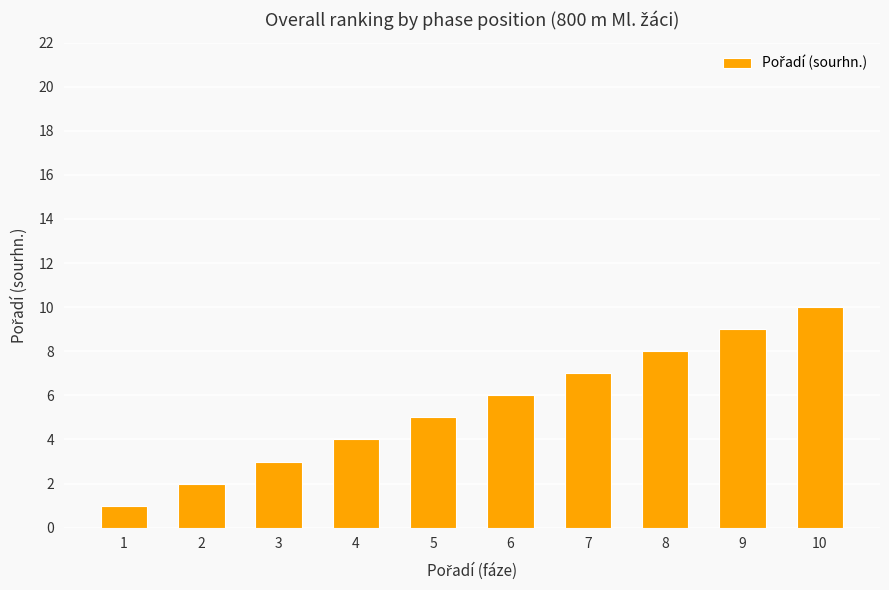

How many data points does each series have?

10